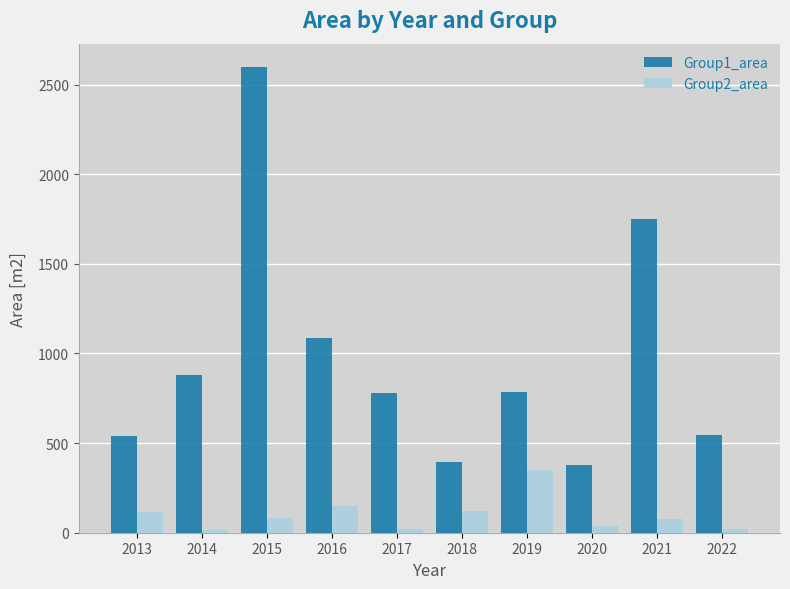

Which series has the largest range (max minus min)?

Group1_area